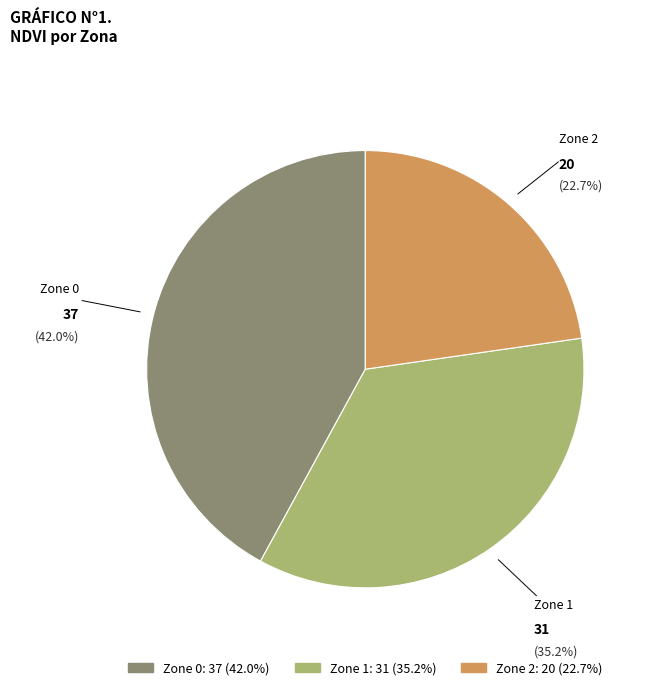

Does any single category account for the majority?

No